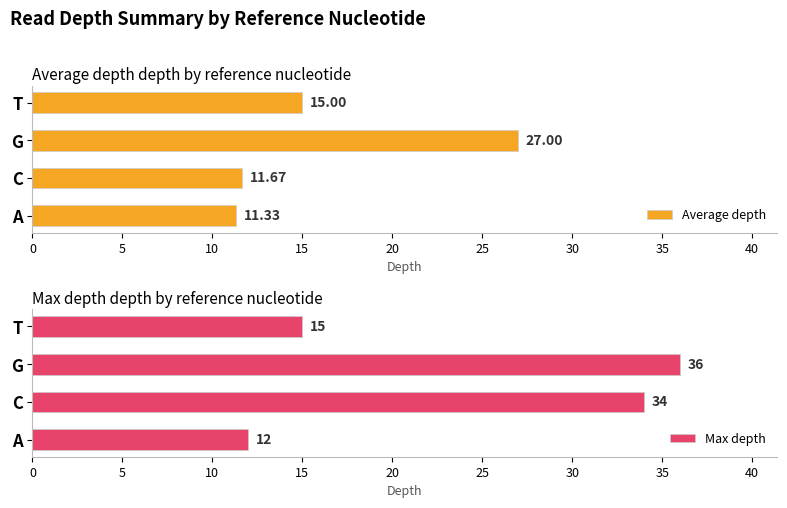

How many bars are there in total?

8